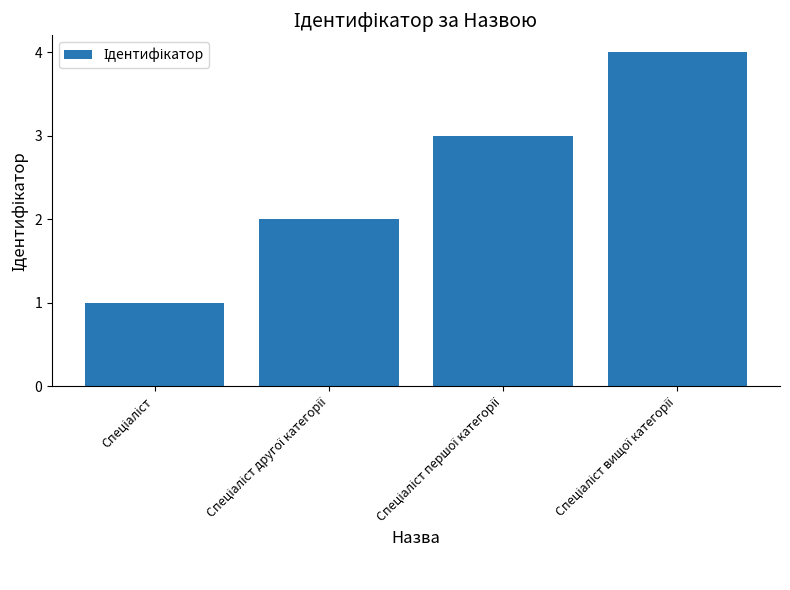

What is the sum of all values?

10